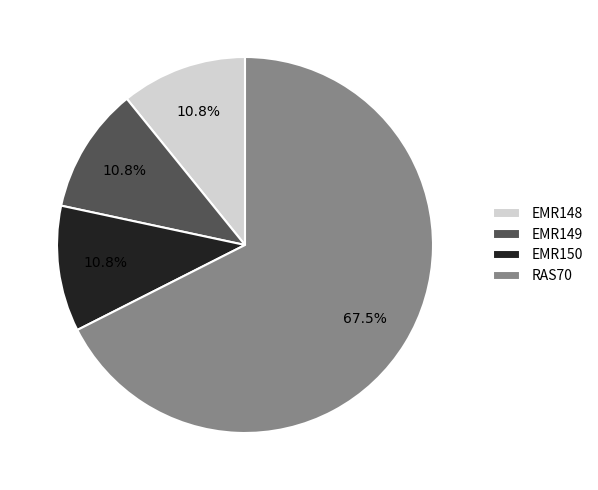

Which slice is the largest?

RAS70